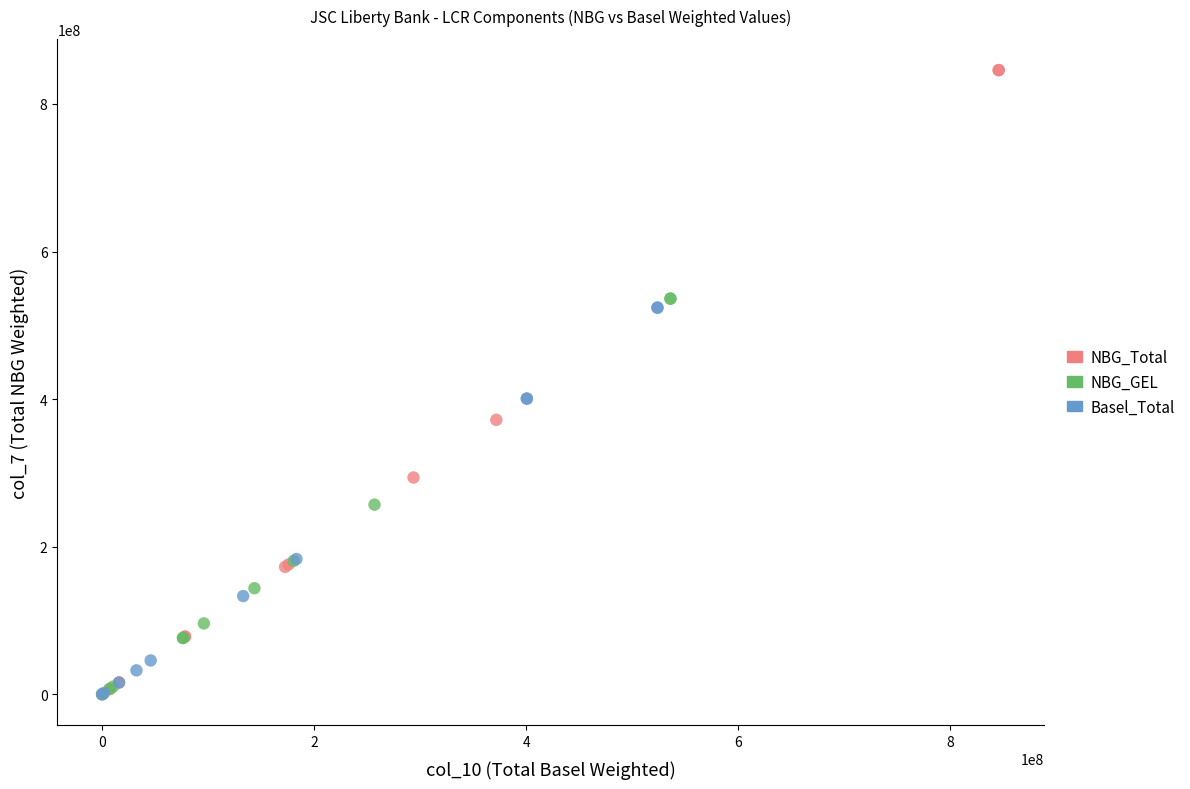

Which series has the widest spread of Y values?

NBG_Total